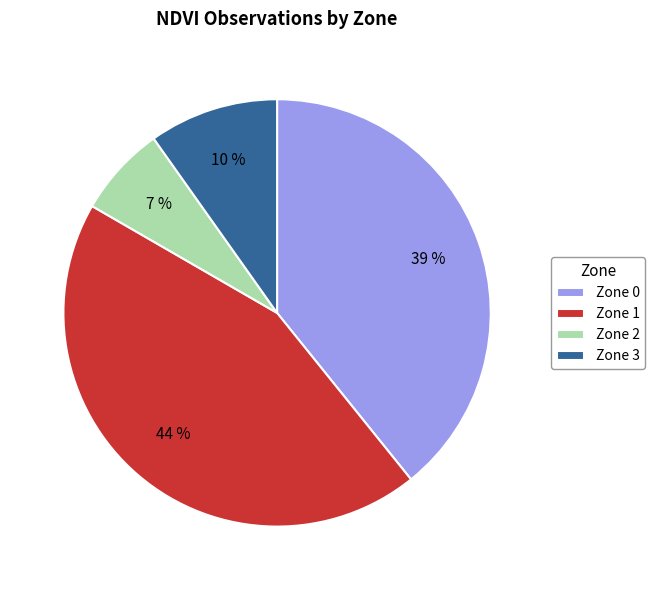

Is the sum of Zone 2 and Zone 3 greater than half?

No